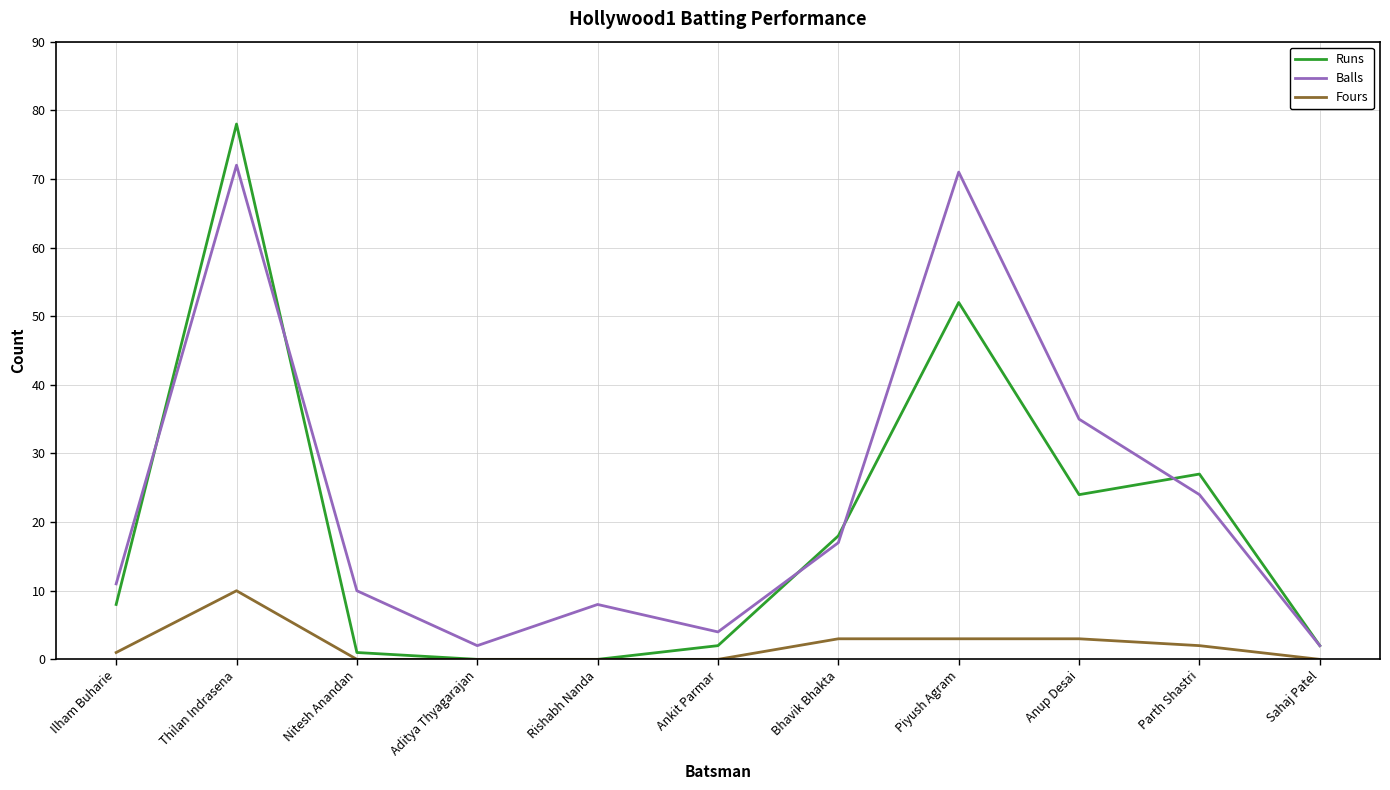

Count the number of data series in this chart.

3